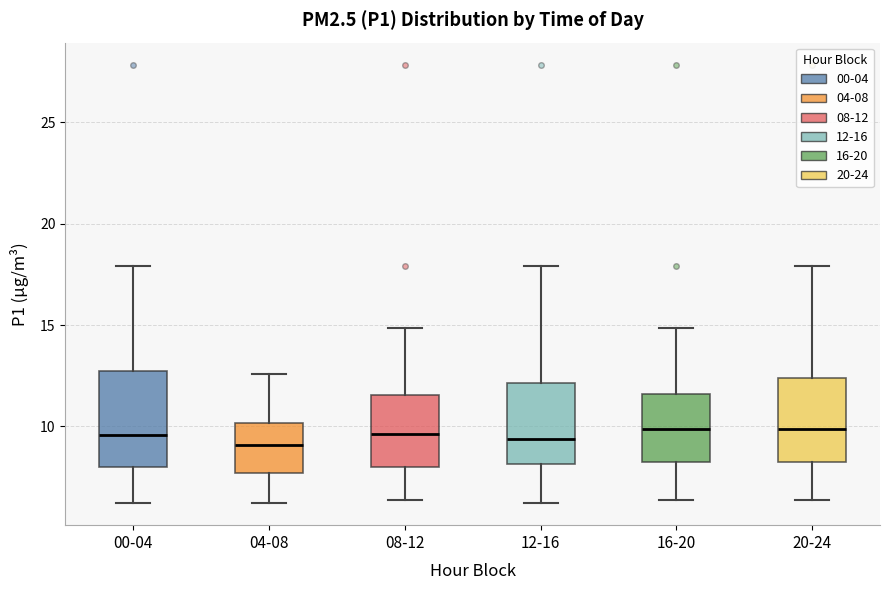

Comparing the boxes themselves (not the whiskers), which one is the tallest?

00-04